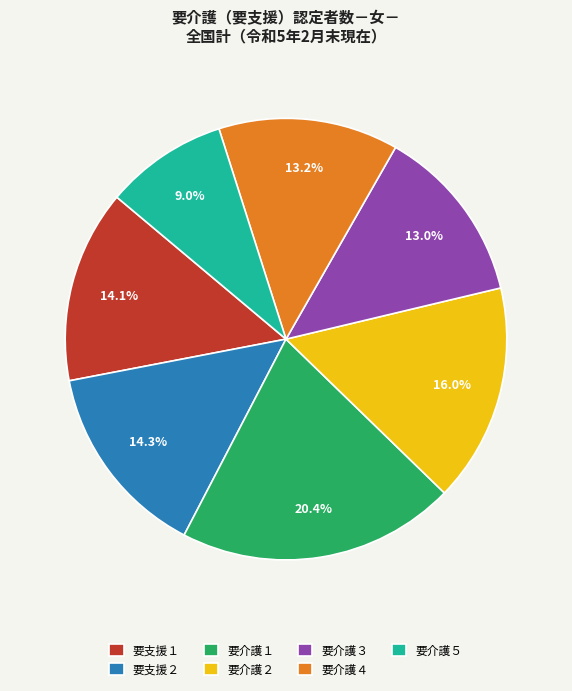

Does 要介護２ account for over 50% of the chart?

No